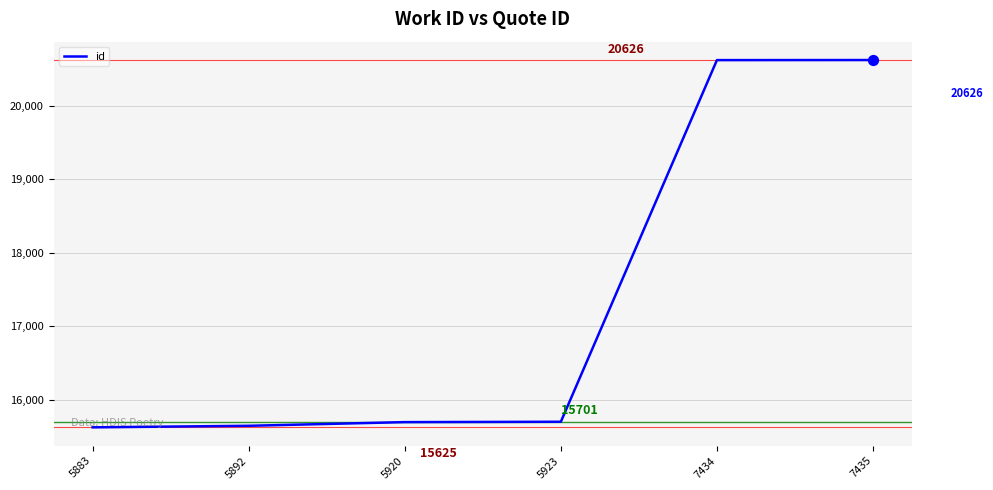

Which has a higher value, 7435 or 5892?

7435